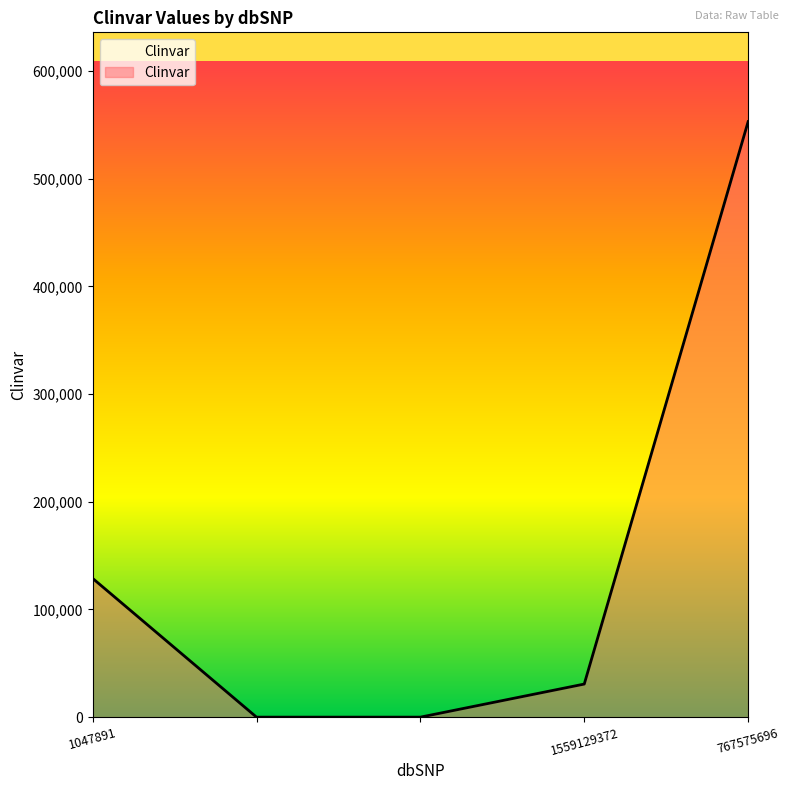

What is the sum of all values?

712546